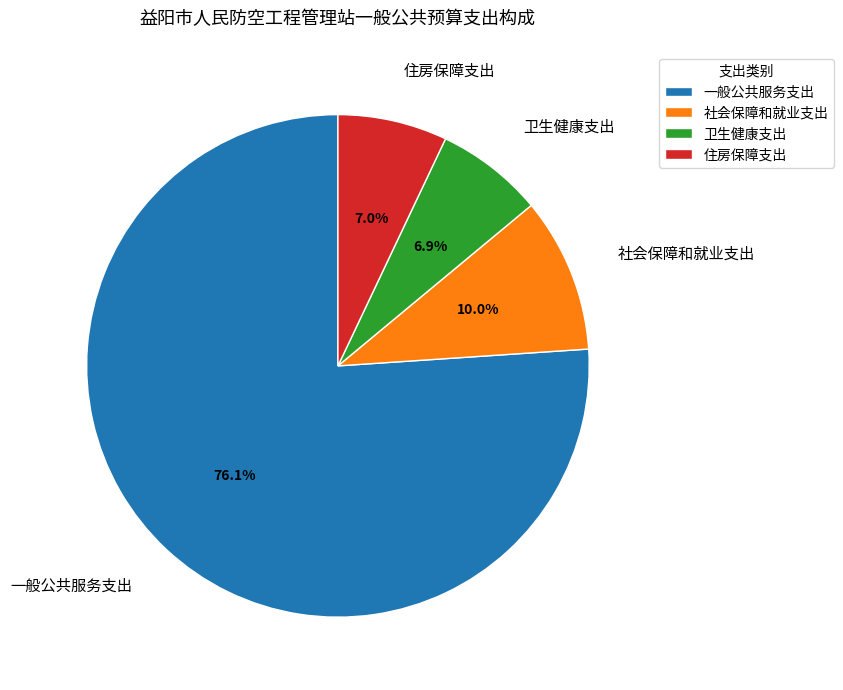

The 社会保障和就业支出 slice represents 23% of the pie. True or false?

False